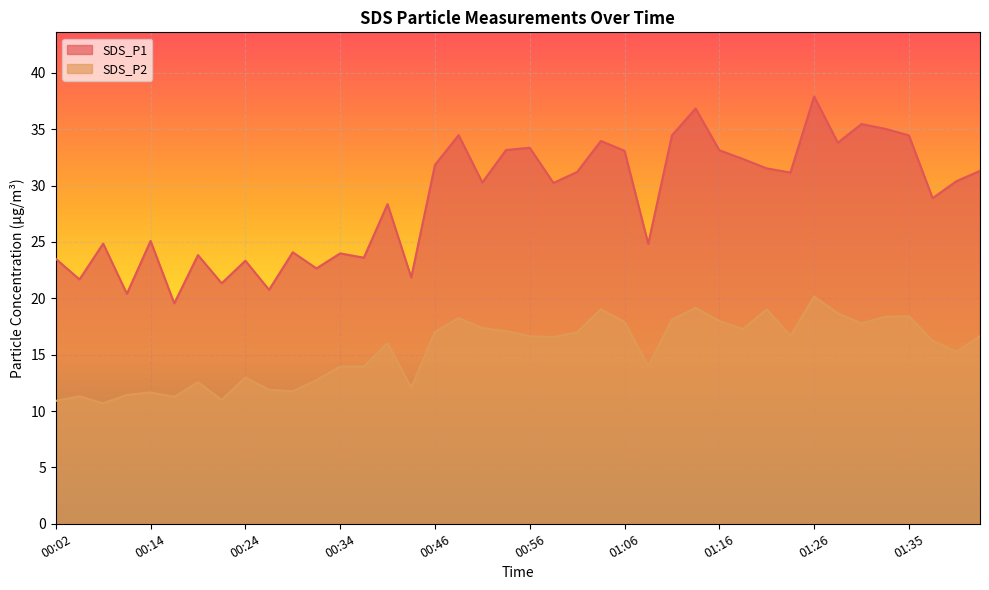

What position from the left is 00:51?

19